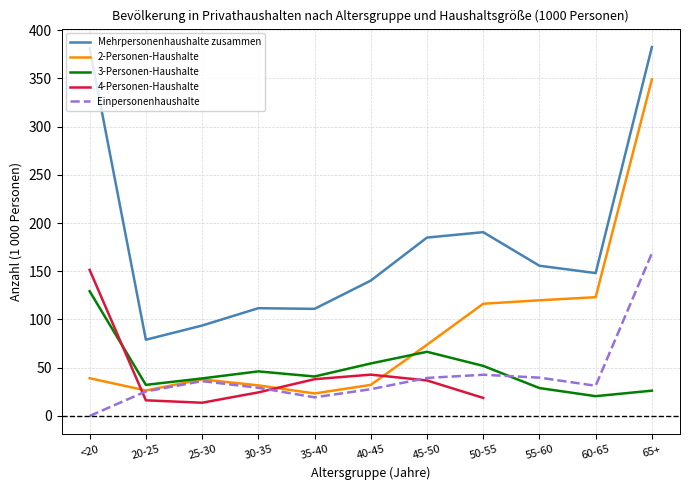

Does the chart have visible grid lines?

Yes